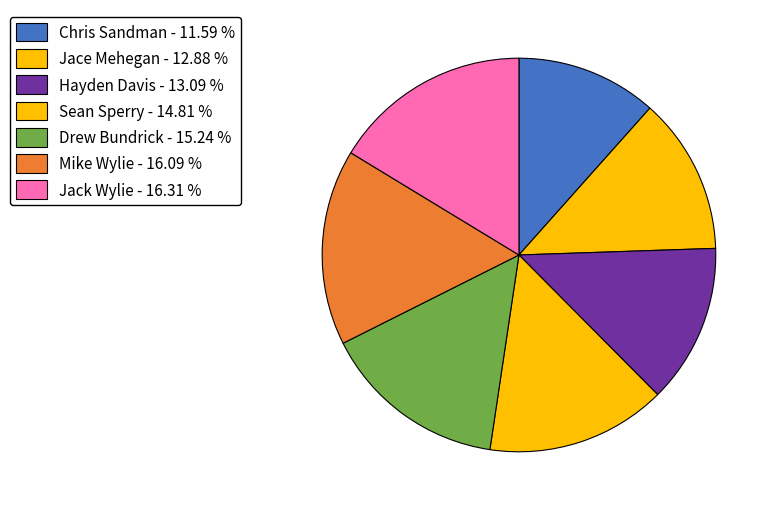

Count the number of slices in the pie.

7